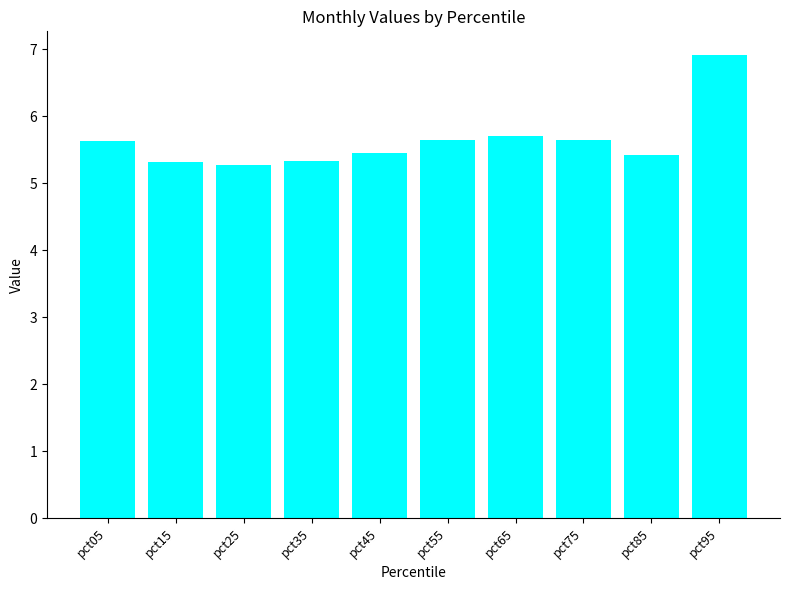

What is the difference between the values at pct35 and pct95?

1.6